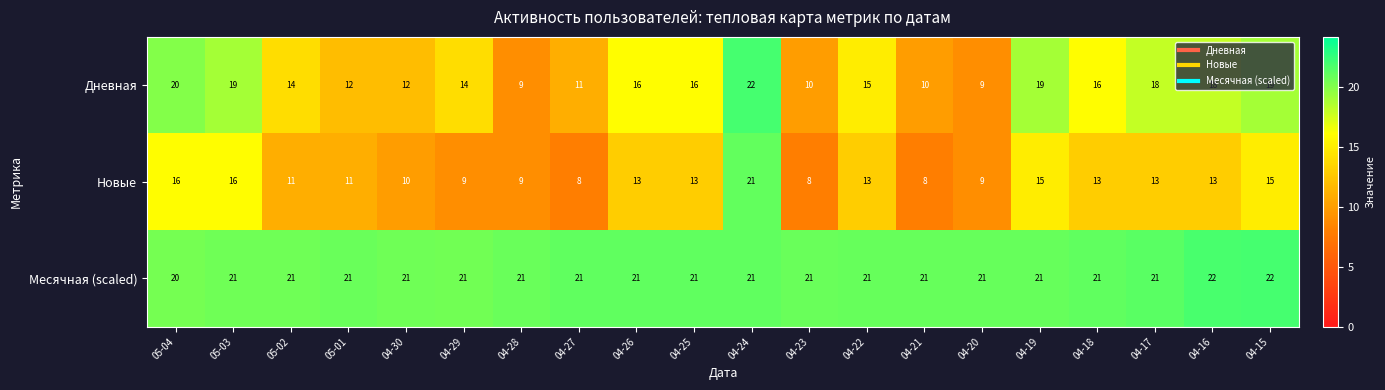

Is the value of Месячная (scaled) at 04-29 greater than the value of Дневная at 04-16?

Yes